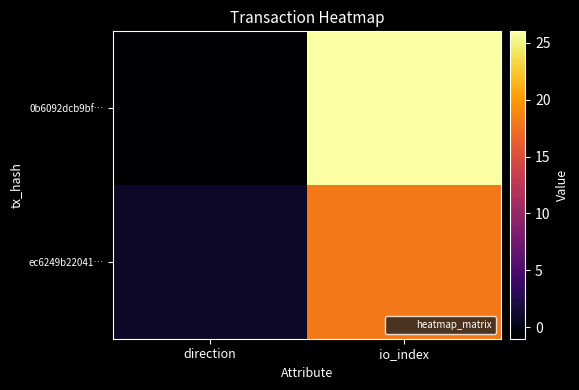

Between direction and io_index, which is larger?

io_index